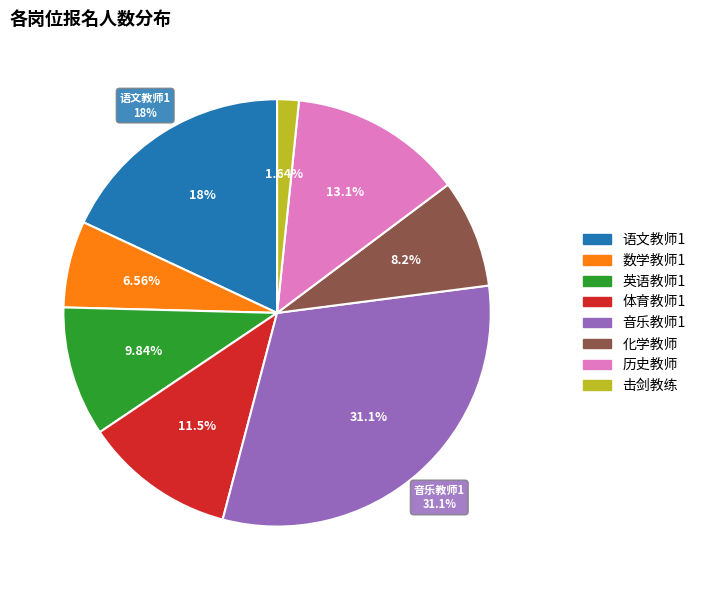

To the nearest percent, what is the combined percentage of 击剑教练 and 数学教师1?

8%